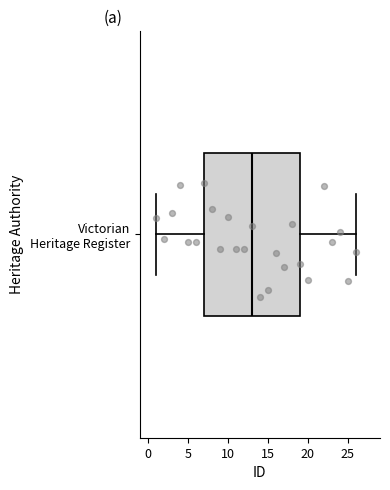

Where is the left edge of the box for Victorian Heritage Register on the x-axis? The values are not printed on the chart, so give them approximately, as read against the axis.

7